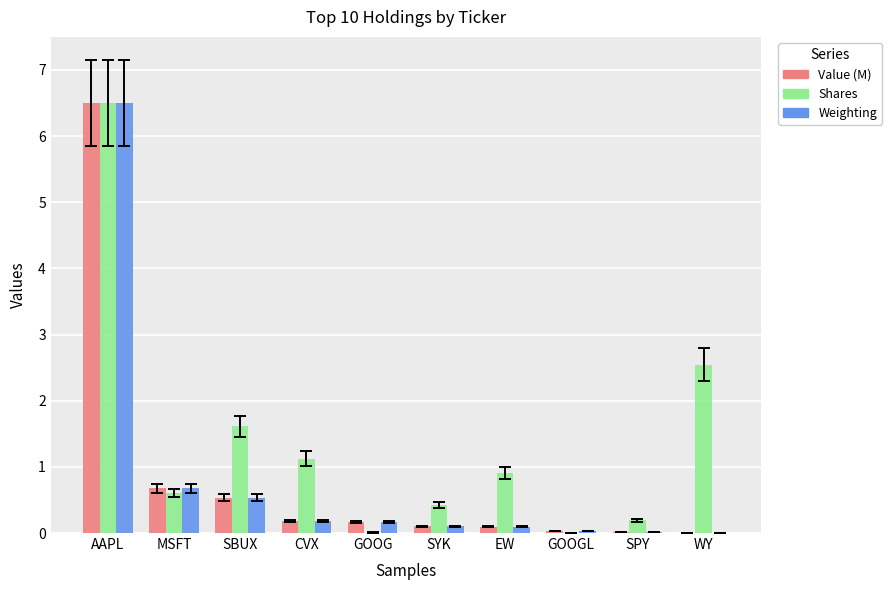

Between MSFT and SPY, which series saw the biggest shift?

Value (M)